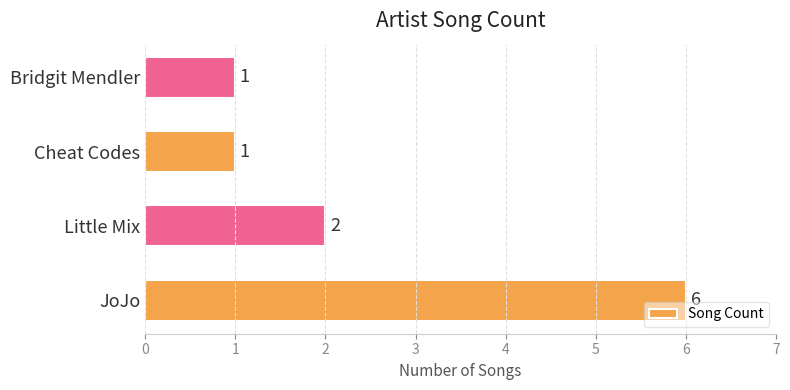

How many data points are less than 2?

2